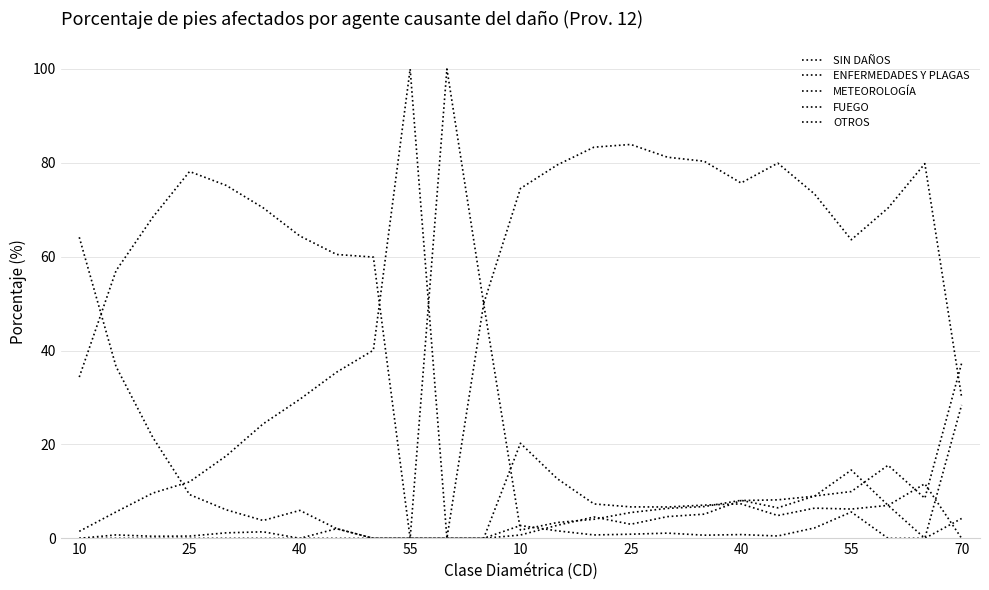

What is the maximum value shown in the chart?

100.0